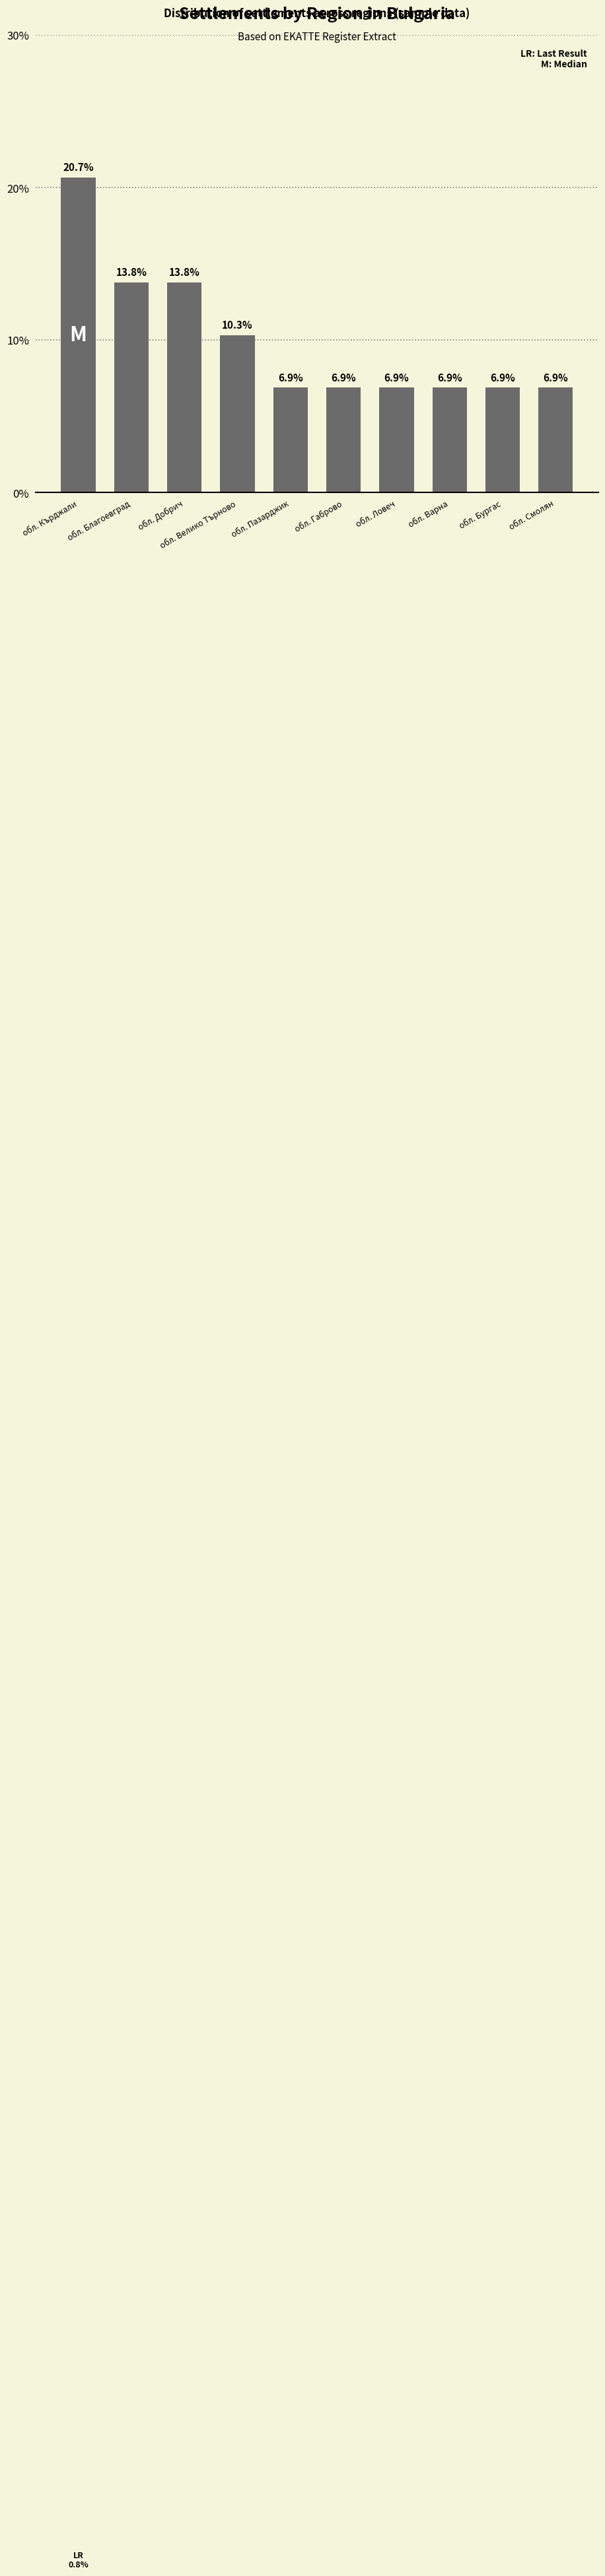

Between обл. Благоевград and обл. Бургас, which is larger?

обл. Благоевград